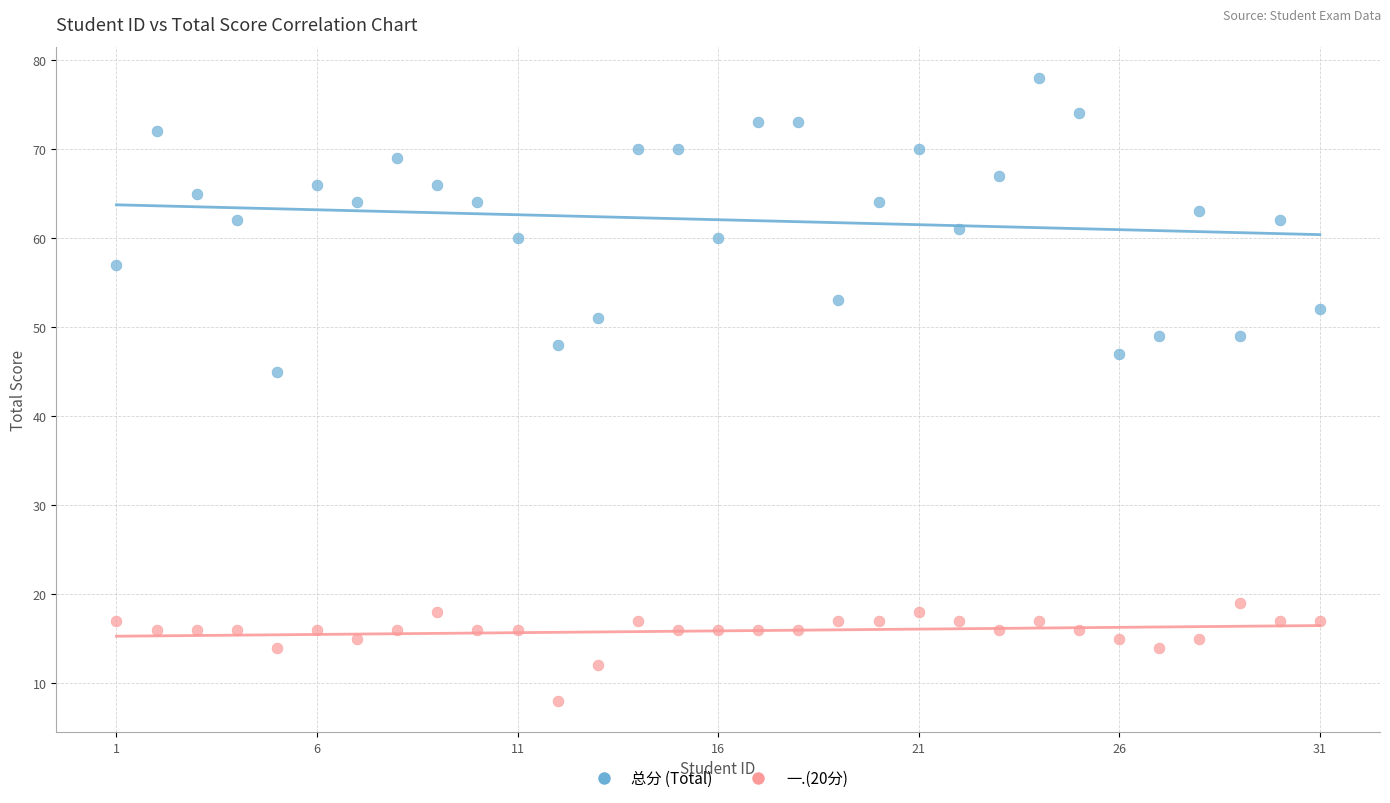

Across all series, what Y value is closest to 43?

45